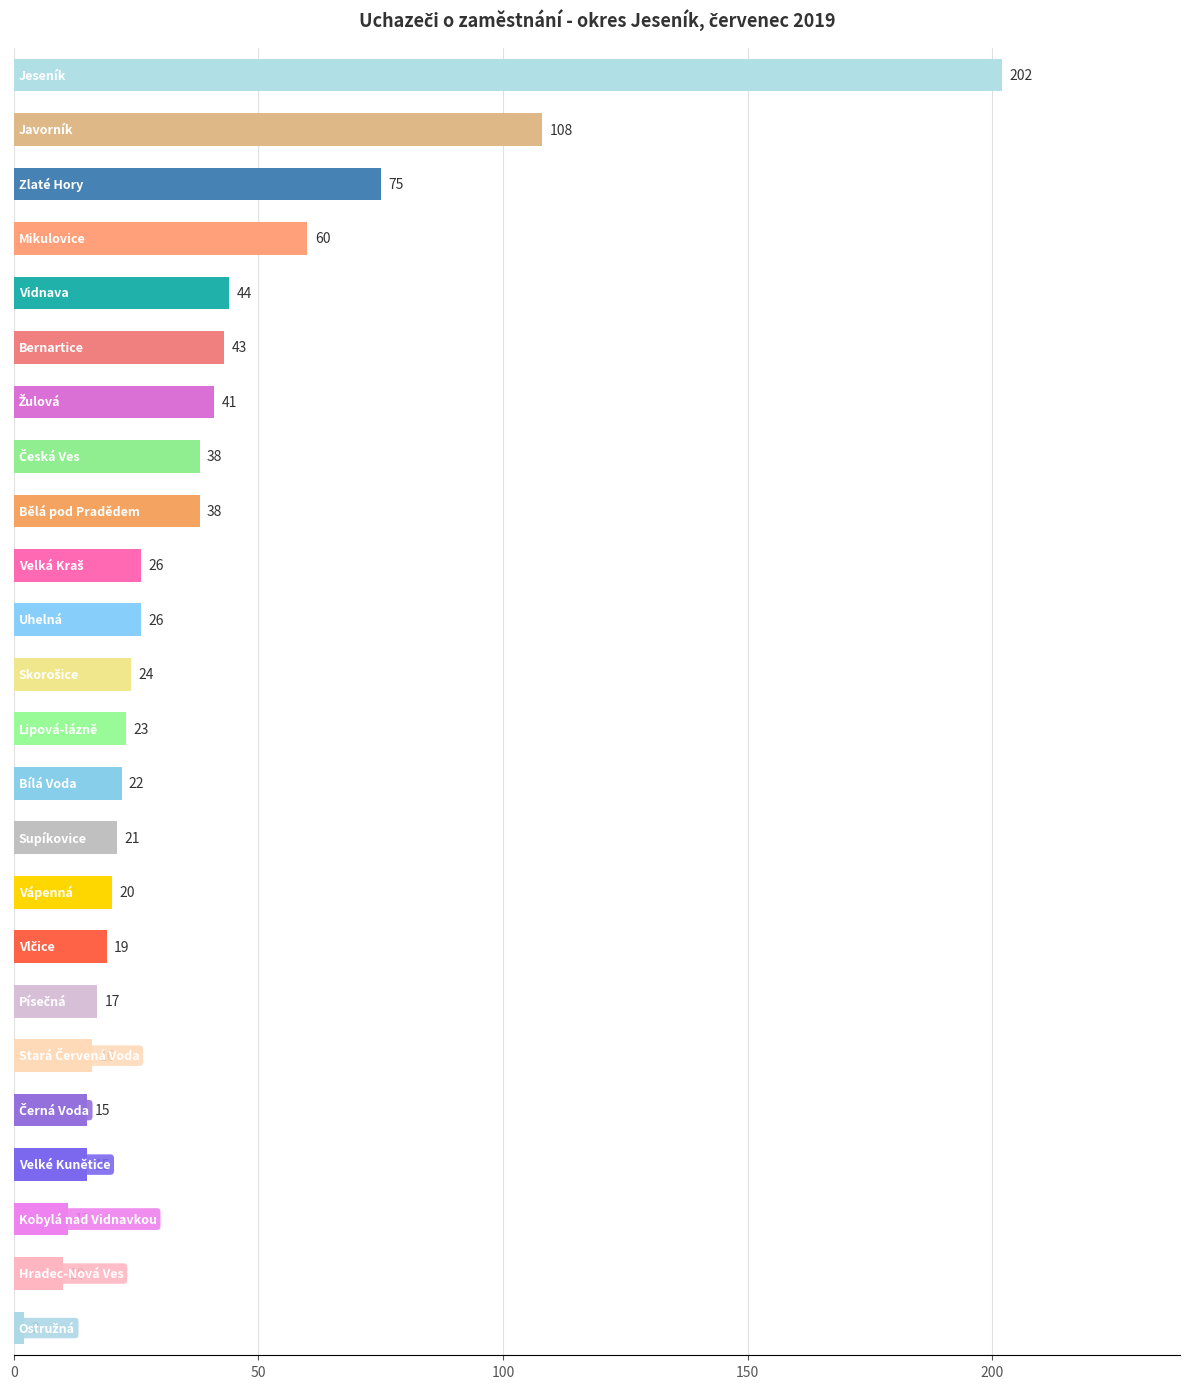

What is the maximum value shown in the chart?

202